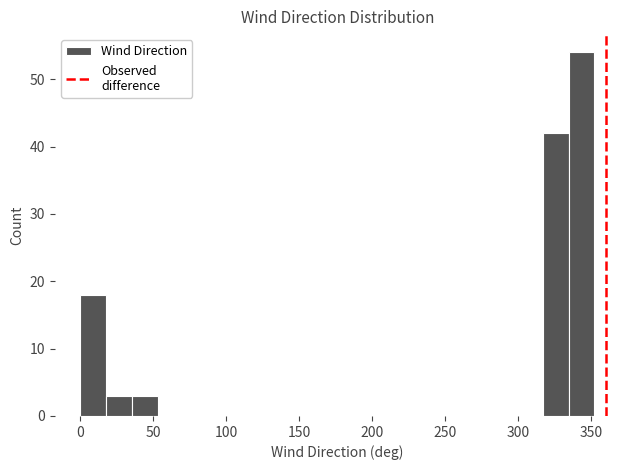

Read against the x-axis, roughly where is the centre of the tallest bar?

345